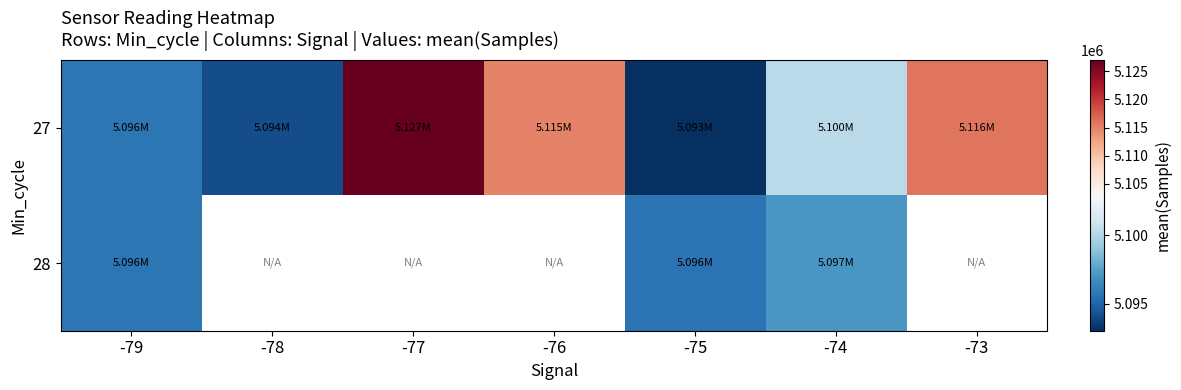

True or false: 27 has a value of 7849662.4 at -76.

False